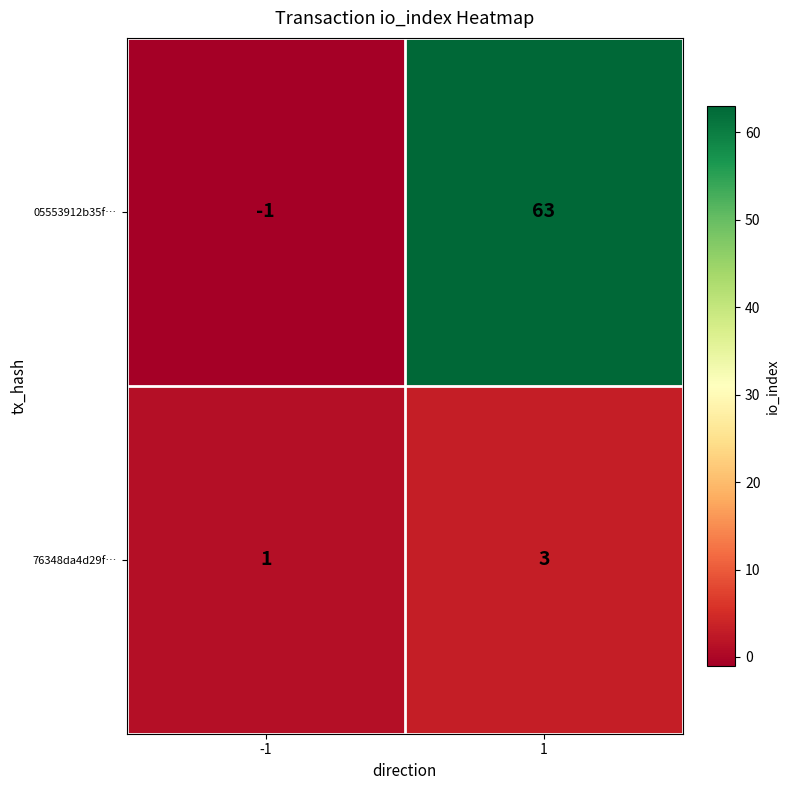

Which series has the largest total across all categories?

05553912b35f…